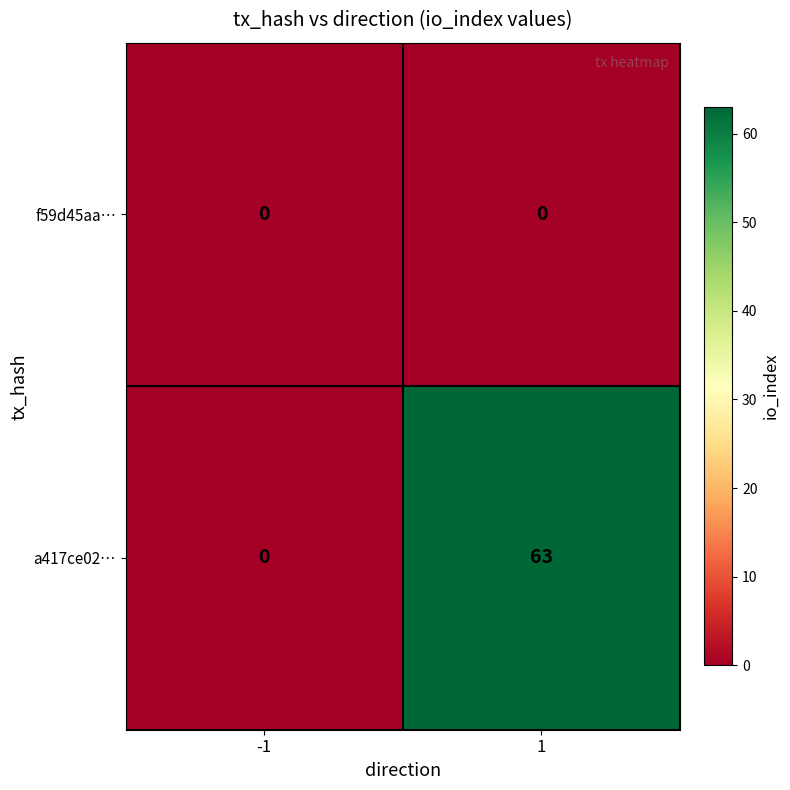

At which category is the sum across all series the highest?

1